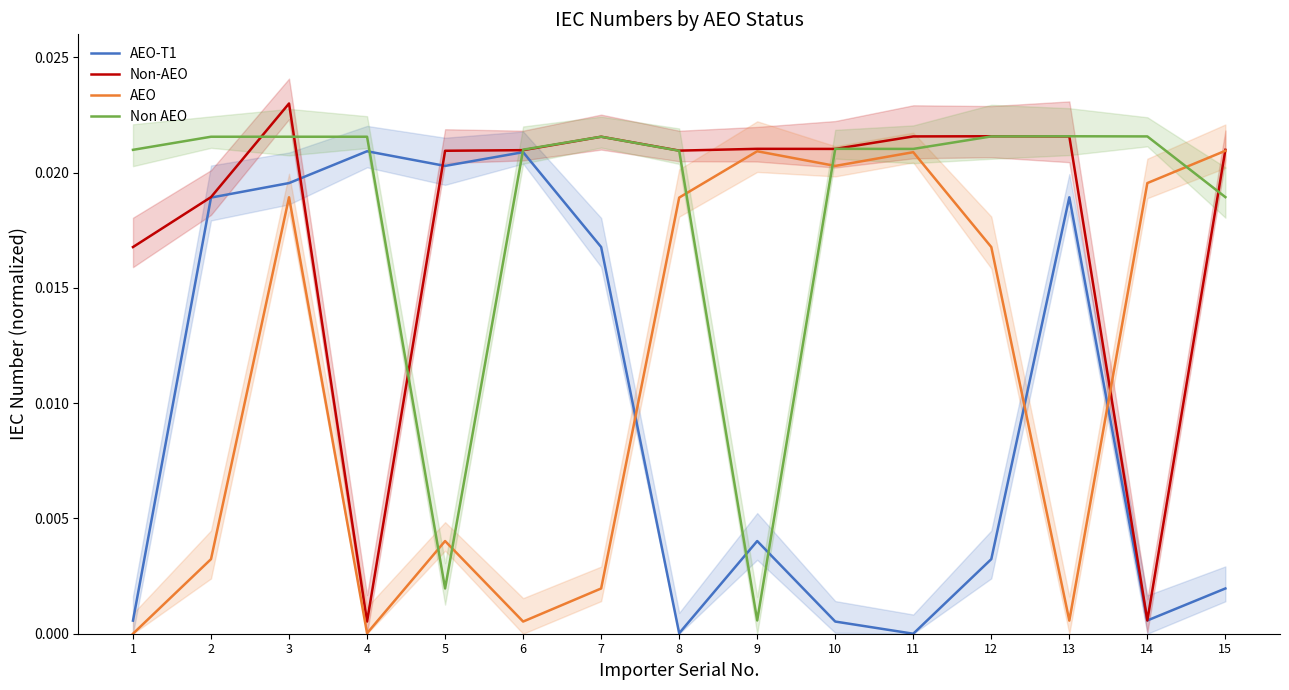

Where is the first local maximum for Non-AEO?

3